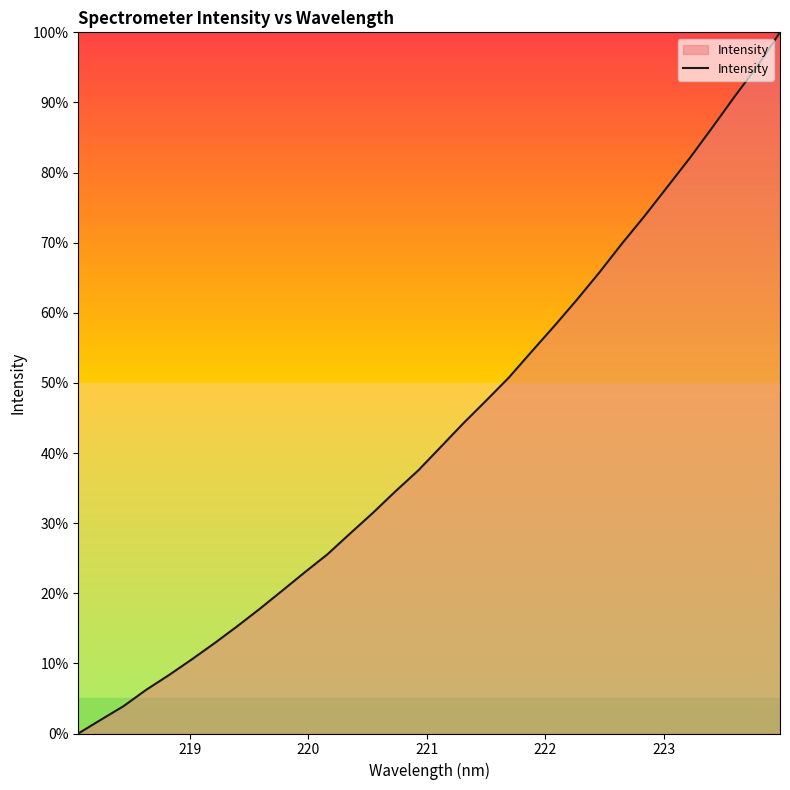

What is the greatest value displayed?

100.0